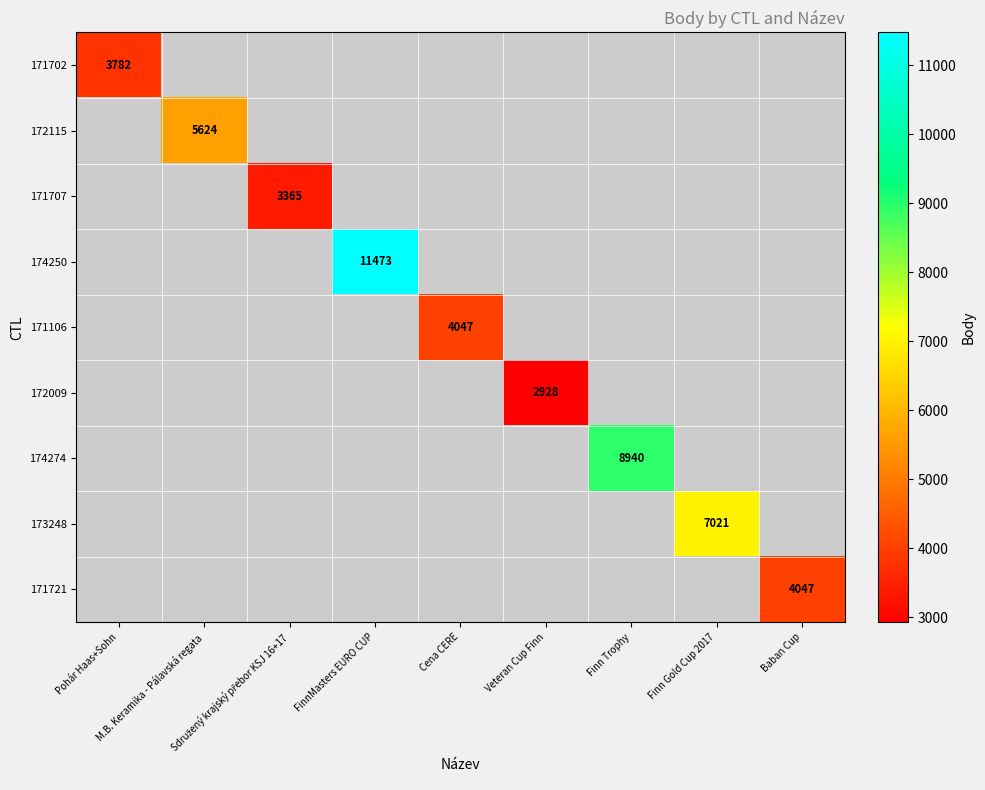

How many values in the 173248 series exceed 0?

1